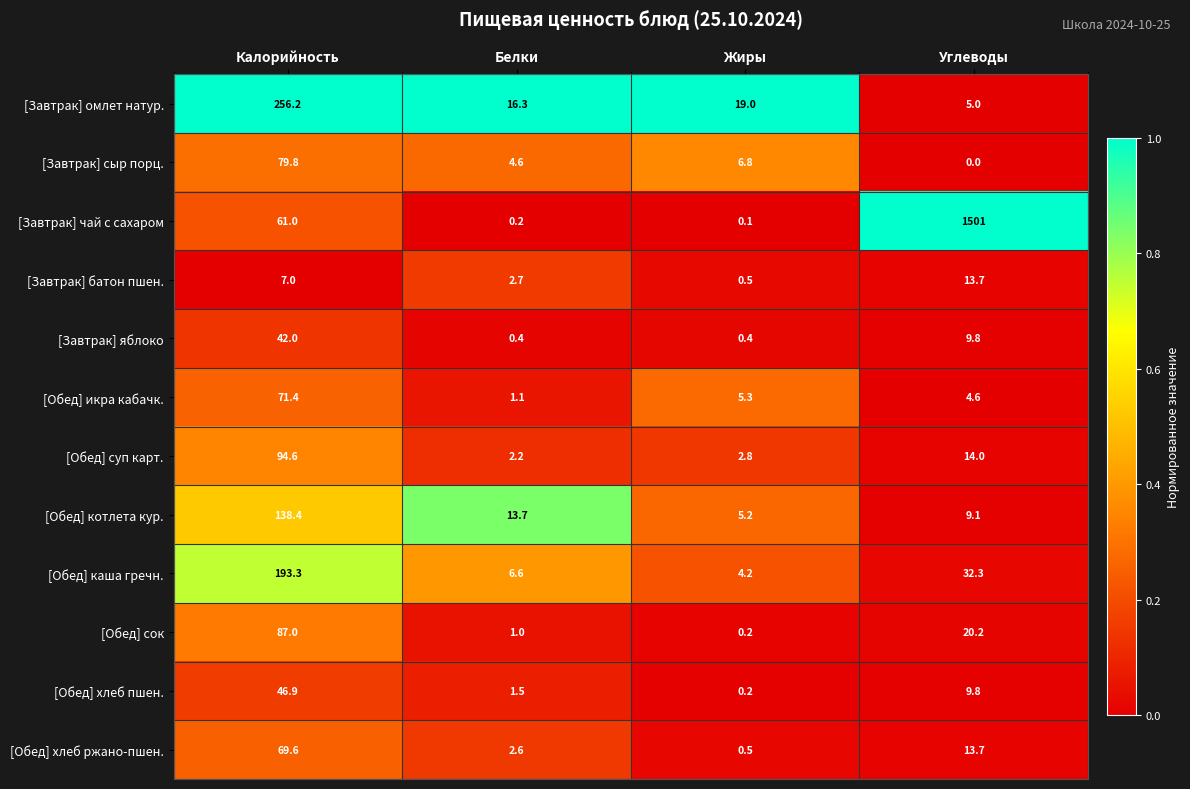

The [Обед] сок series shows 0.2 at Жиры. True or false?

True